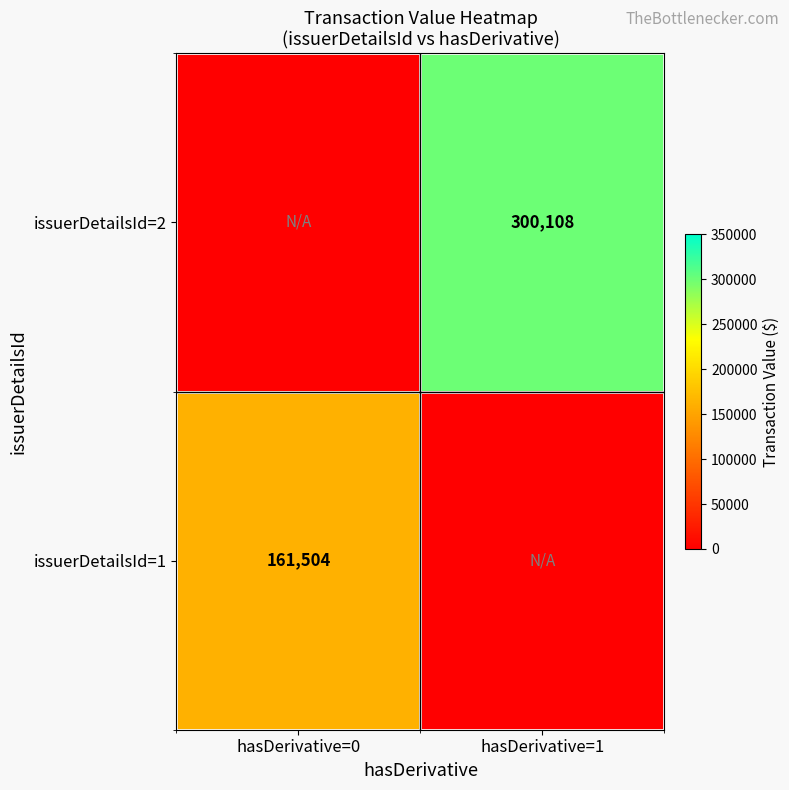

Which label corresponds to the smallest value in the chart?

hasDerivative=0